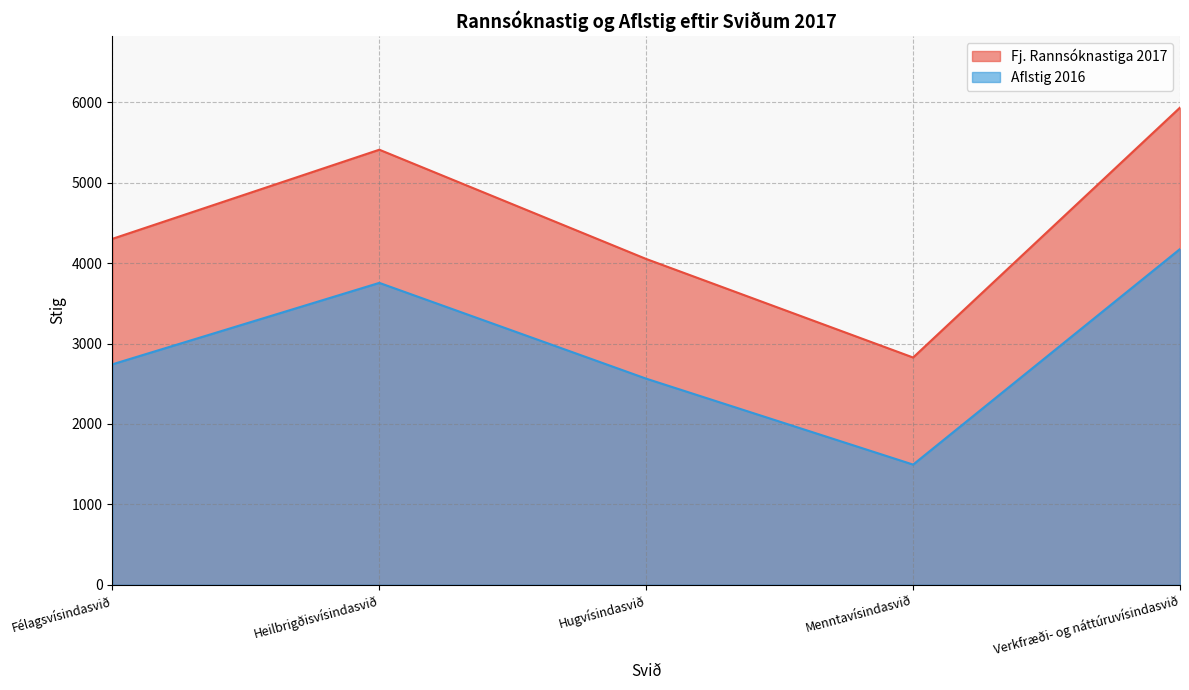

How many interior local valleys does the Aflstig 2016 series have?

1